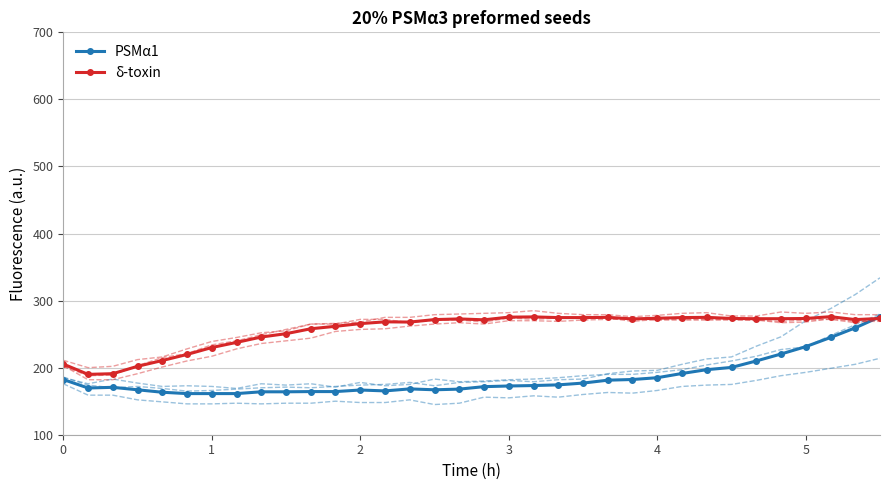

Reading left to right, what are all the values shown in this chart?

PSMα1: 182.3	169.7	170.7	167.0	163.3	161.3	161.3	161.3	164.0	164.0	164.3	164.3	166.7	165.3	168.3	167.0	168.0	171.7	172.7	173.3	174.3	177.0	181.3	182.3	185.0	191.3	197.0	200.3	210.0	220.3	231.3	245.0	259.3	276.0
δ-toxin: 205.3	190.0	191.0	202.0	210.7	219.7	230.0	237.7	245.7	250.7	258.0	261.7	265.7	268.3	268.0	271.7	272.7	271.3	275.3	275.7	274.7	274.7	275.0	272.7	273.7	274.7	275.0	273.3	273.0	273.0	273.3	276.0	271.7	273.3